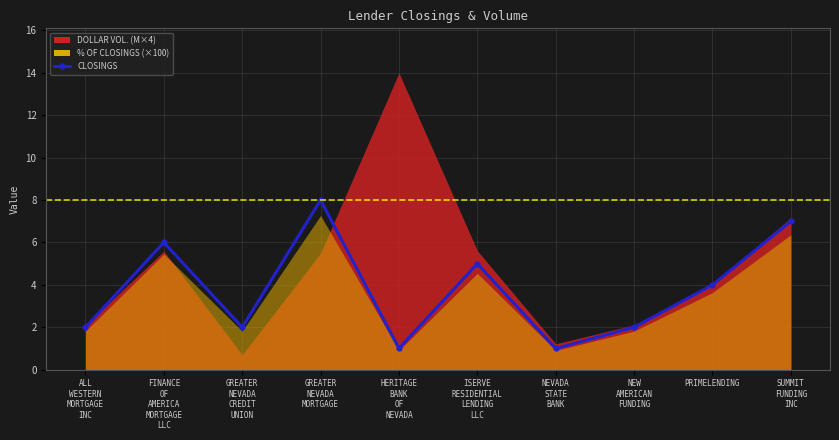

How many values are between 2 and 6?

6